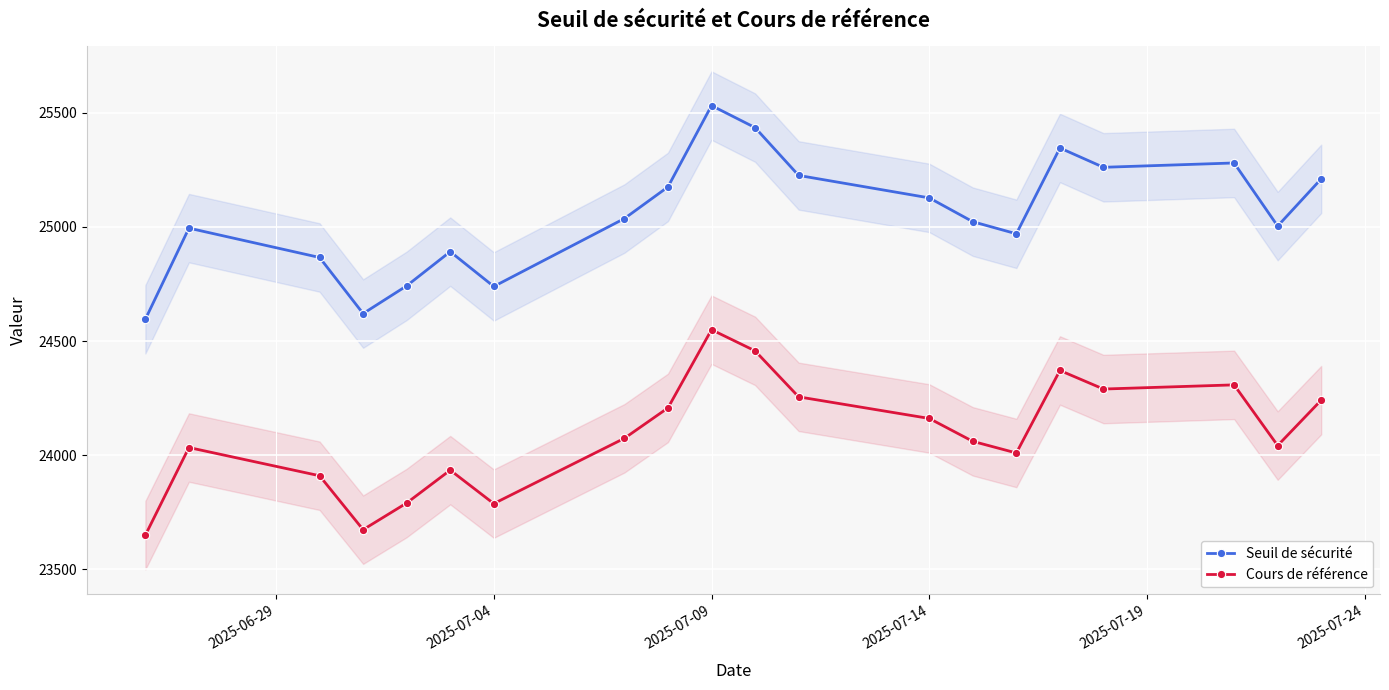

At which label does Seuil de sécurité reach its peak?

2025-07-09